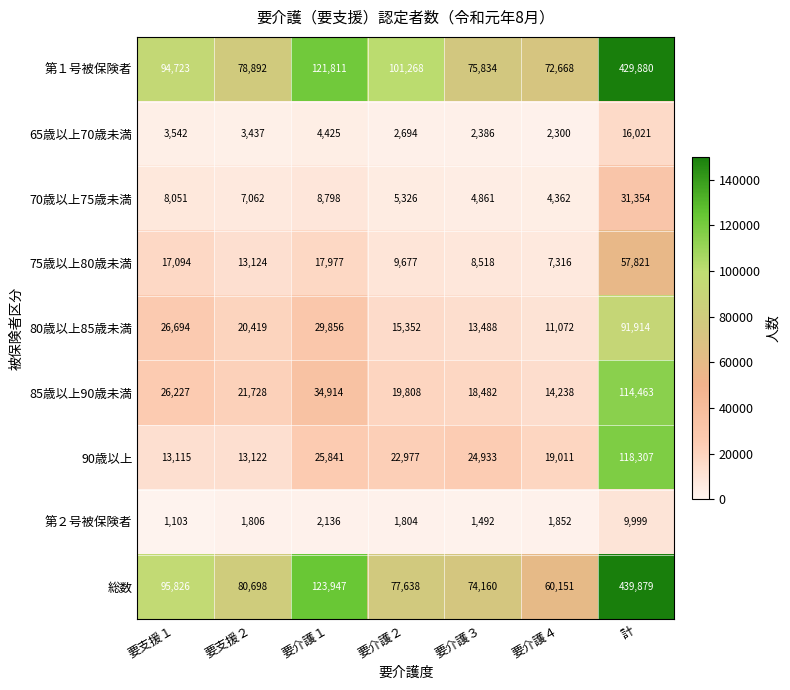

True or false: 70歳以上75歳未満 has a value of 5326 at 要介護２.

True